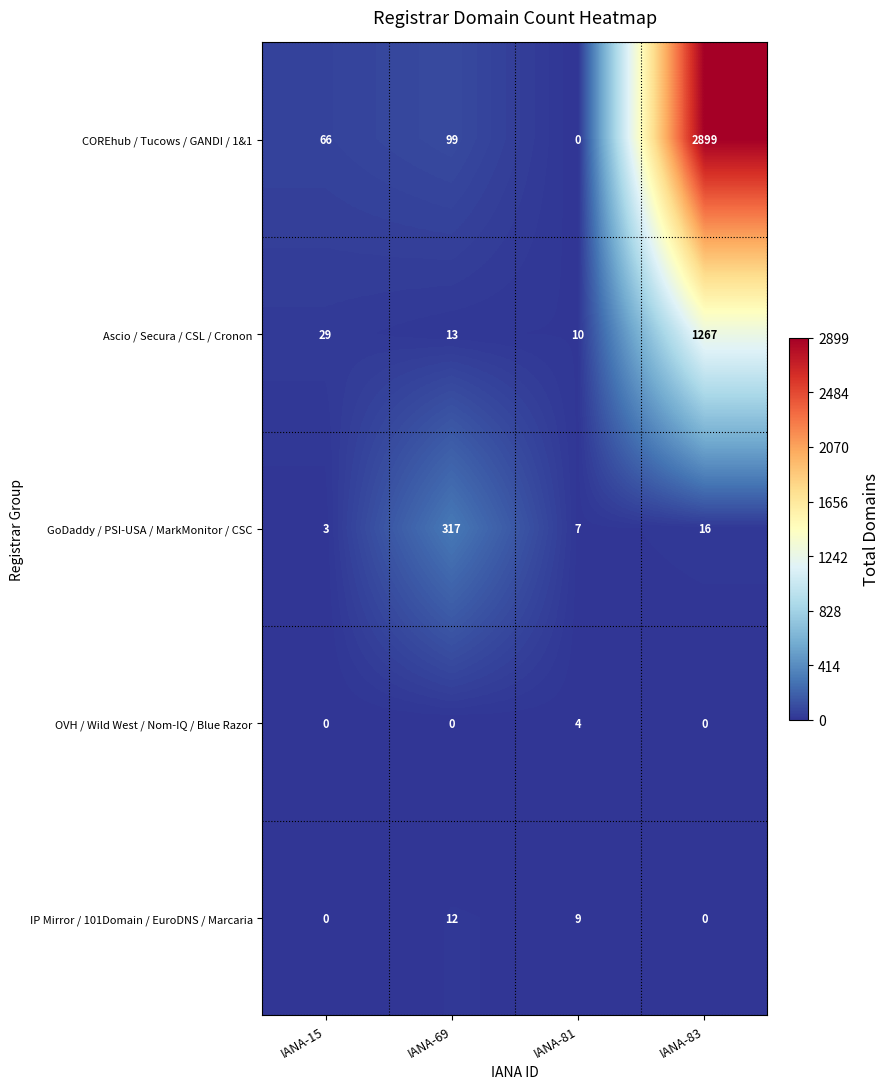

What is the total value across all series at IANA-81?

30